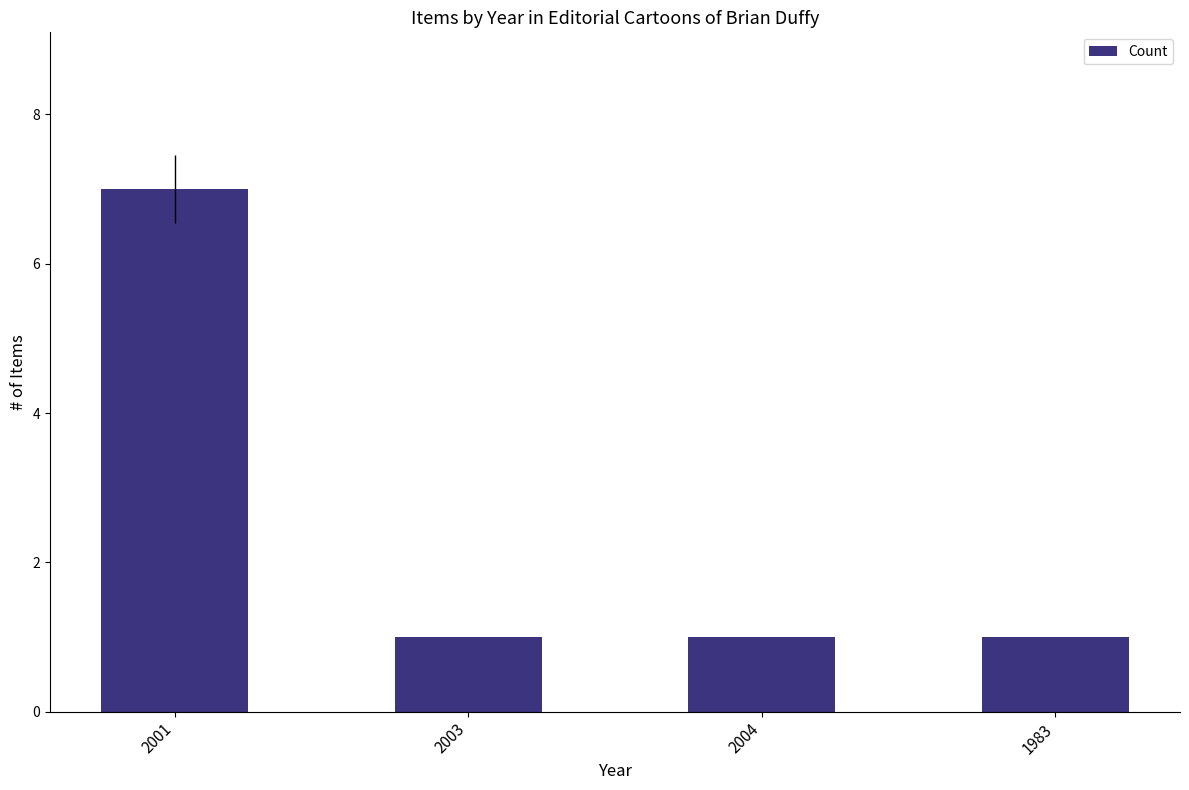

What is the label of the 2nd bar from the left?

2003